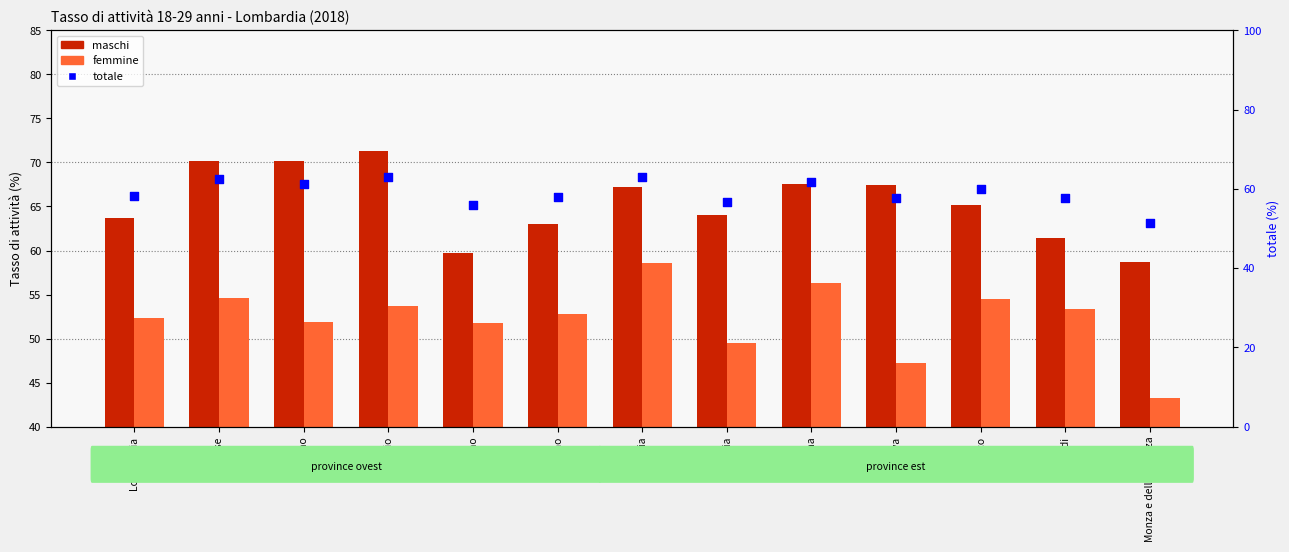

Which series contains the highest Y value?

maschi